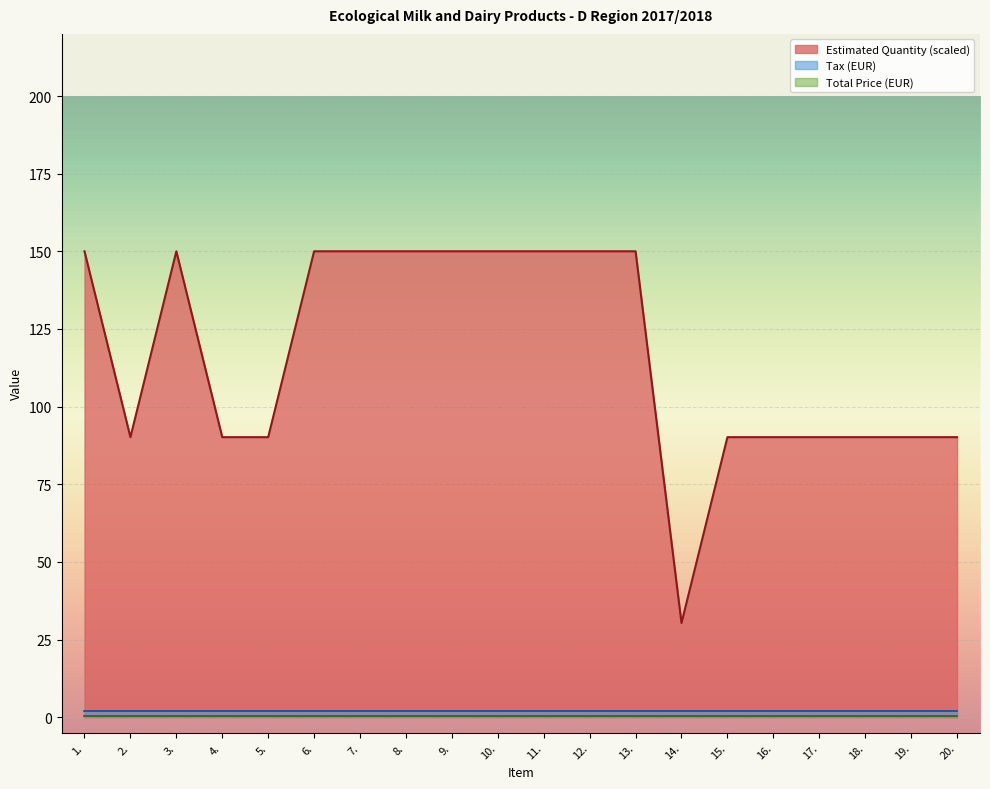

Which series has the largest total across all categories?

Estimated Quantity (scaled)